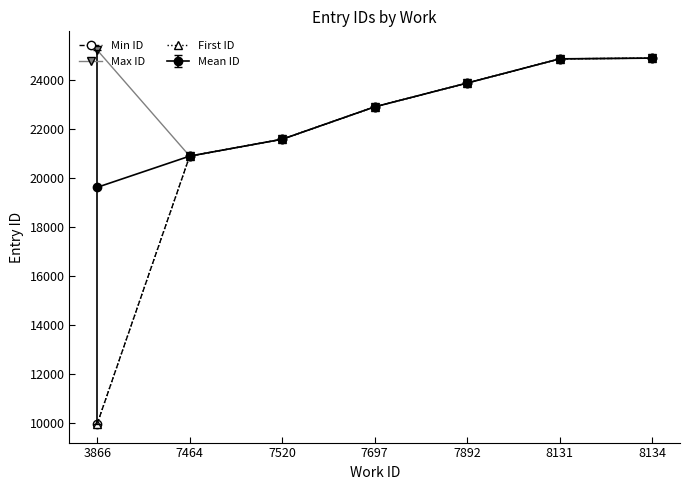

Rank the categories by First ID value from highest to lowest.

8134, 8131, 7892, 7697, 7520, 7464, 3866